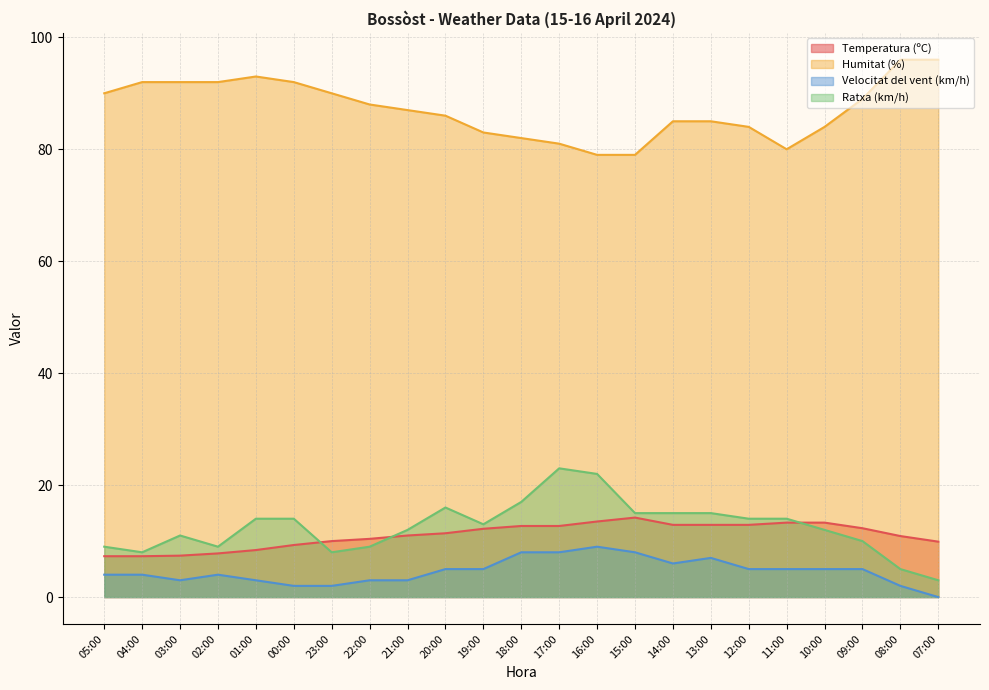

At which category does Temperatura (ºC) reach its first local peak?

15:00